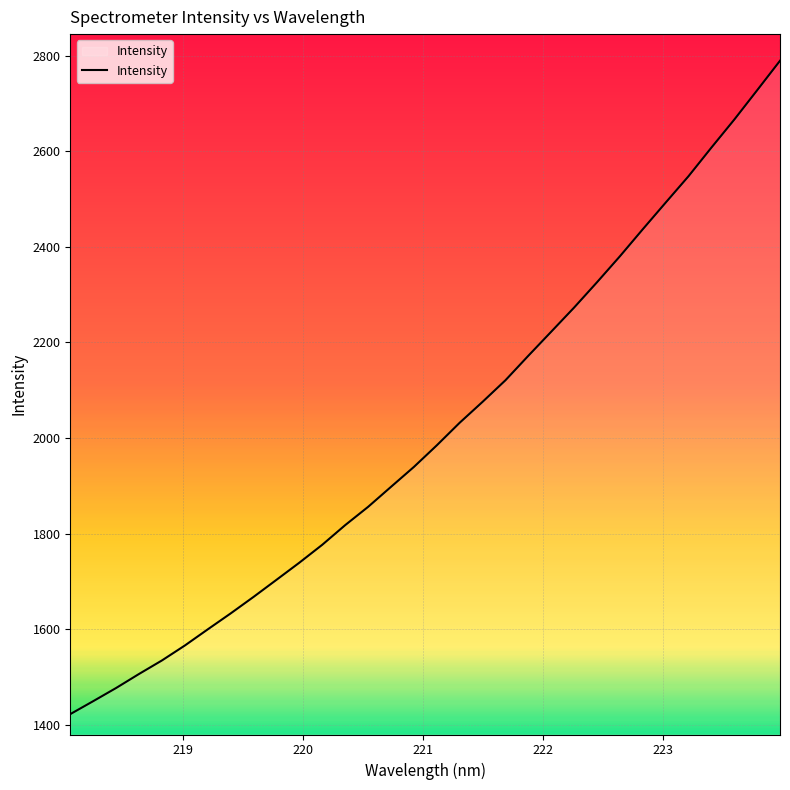

How many categories are shown in the chart?

32